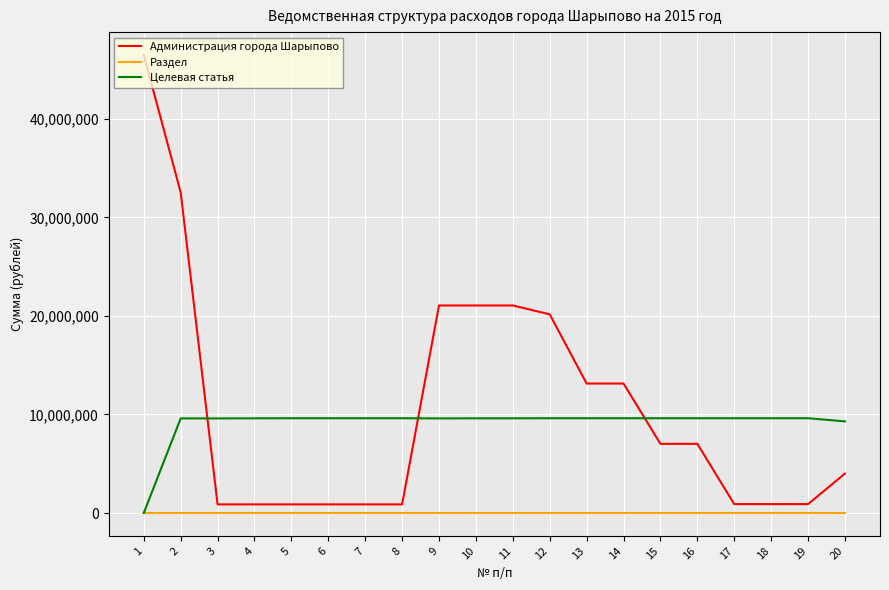

Between which two adjacent categories do Администрация города Шарыпово and Целевая статья first intersect?

2 and 3